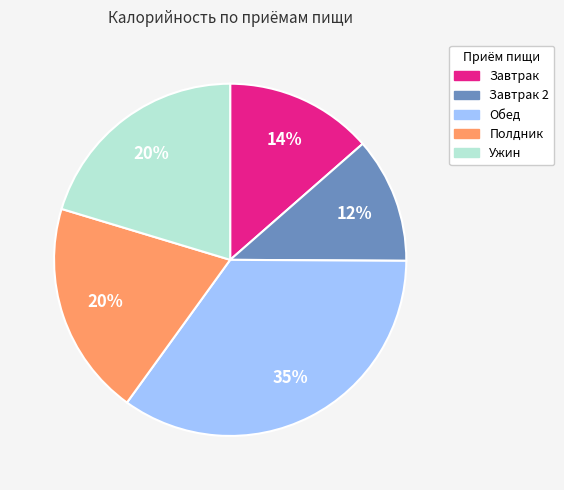

Is there a majority slice in this chart?

No